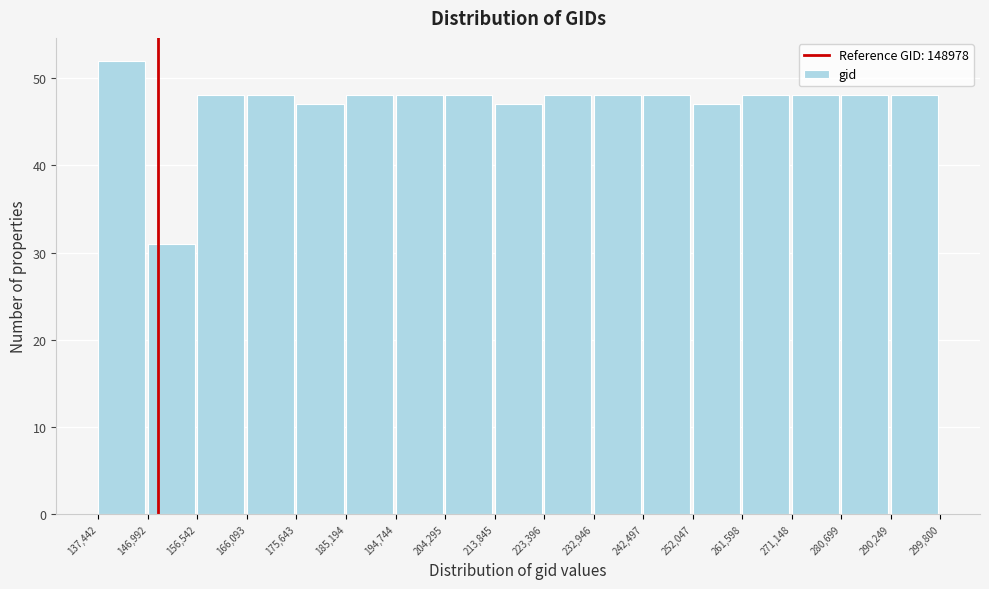

Reading left to right, transcribe this chart: for each bar, give the range it covers on the x-axis and its height. The values are not printed on the chart, so give them approximately, as read against the axis.

137,442 to 146,992: 52
146,992 to 156,542: 31
156,542 to 166,093: 48
166,093 to 175,643: 48
175,643 to 185,194: 47
185,194 to 194,744: 48
194,744 to 204,295: 48
204,295 to 213,845: 48
213,845 to 223,396: 47
223,396 to 232,946: 48
232,946 to 242,497: 48
242,497 to 252,047: 48
252,047 to 261,598: 47
261,598 to 271,148: 48
271,148 to 280,699: 48
280,699 to 290,249: 48
290,249 to 299,800: 48